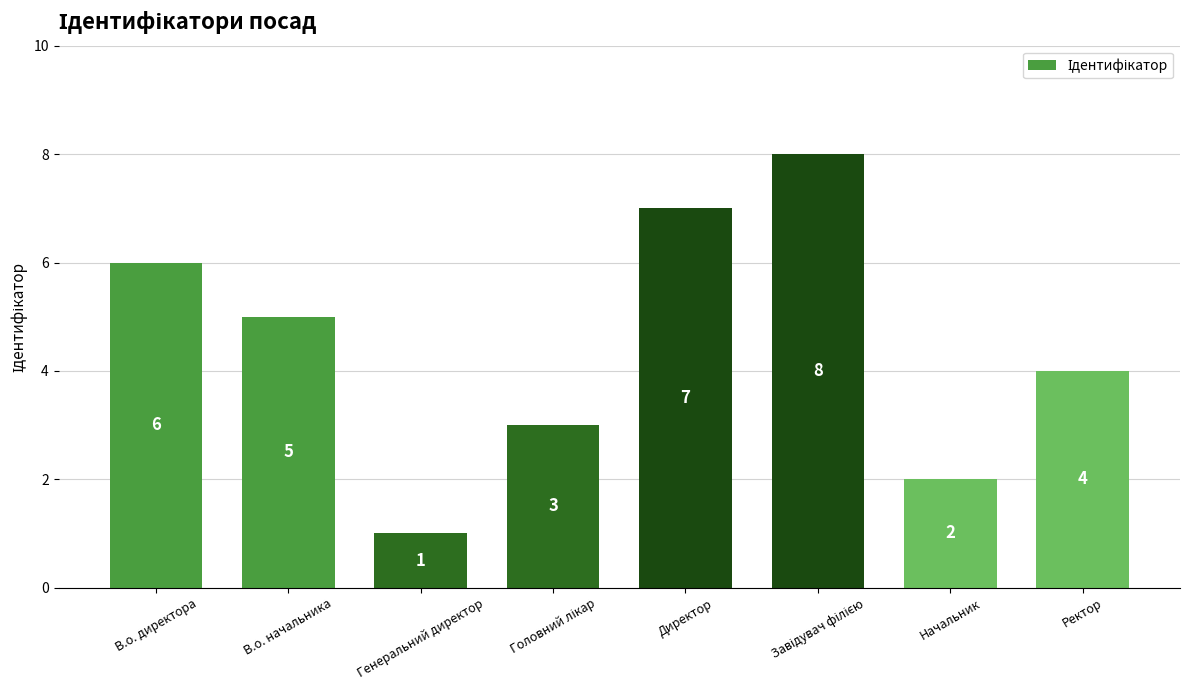

At which label is the value closest to 4?

Ректор